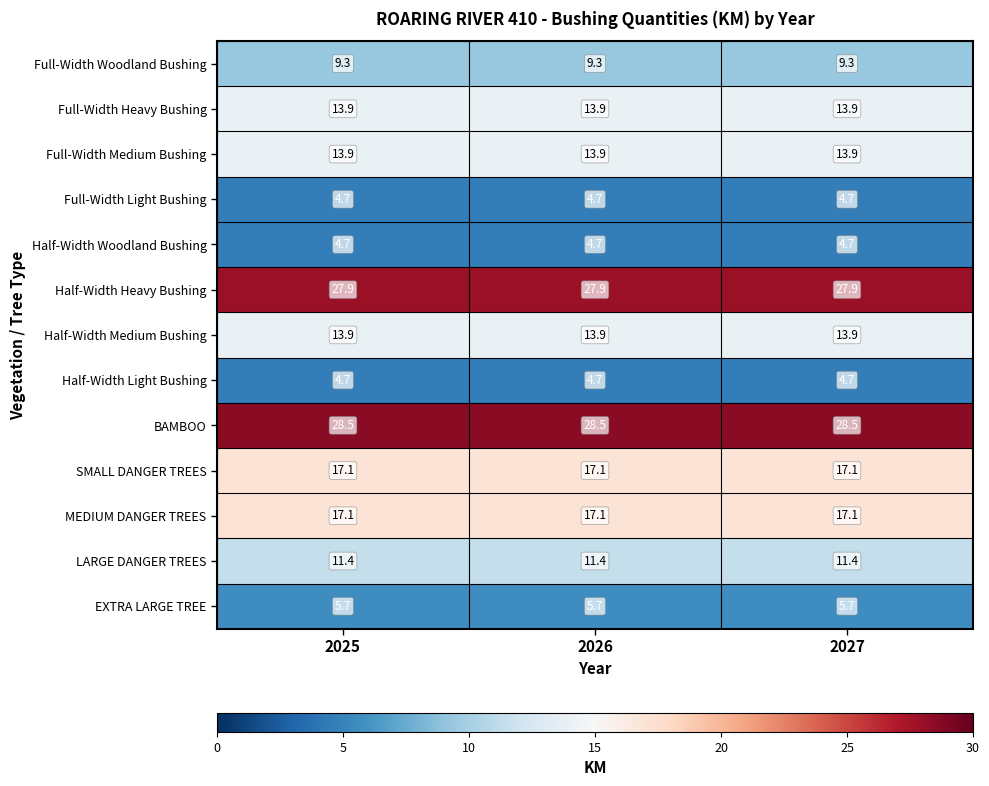

What is the total value across all series at 2025?

172.8